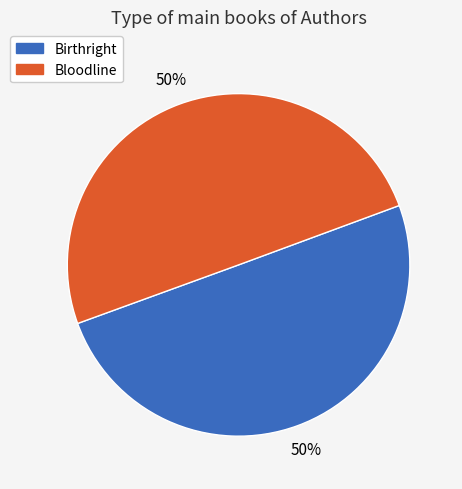

Is the sum of Birthright and Bloodline greater than half?

Yes